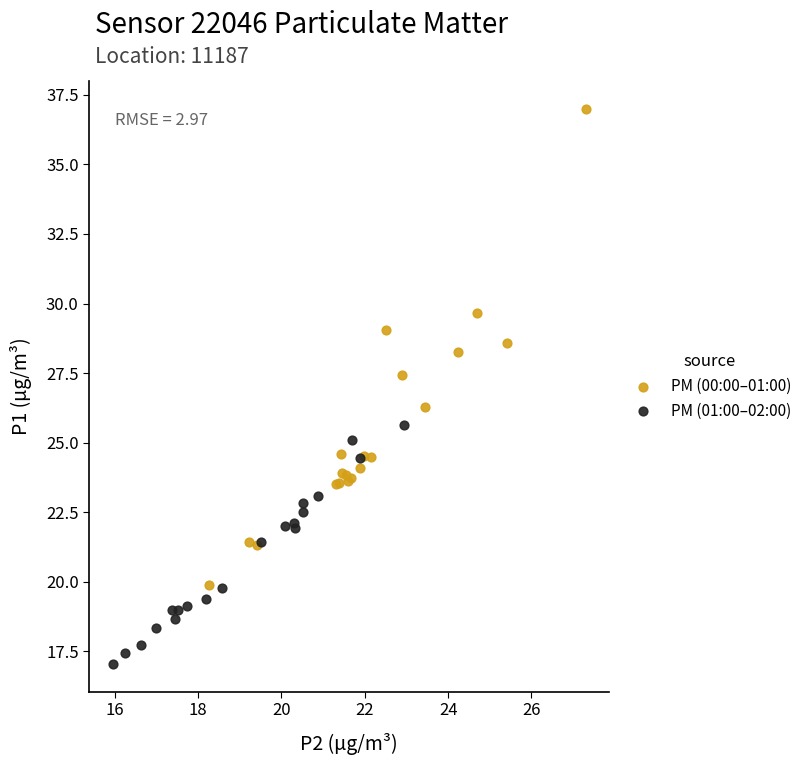

Which series contains the highest Y value?

PM (00:00–01:00)